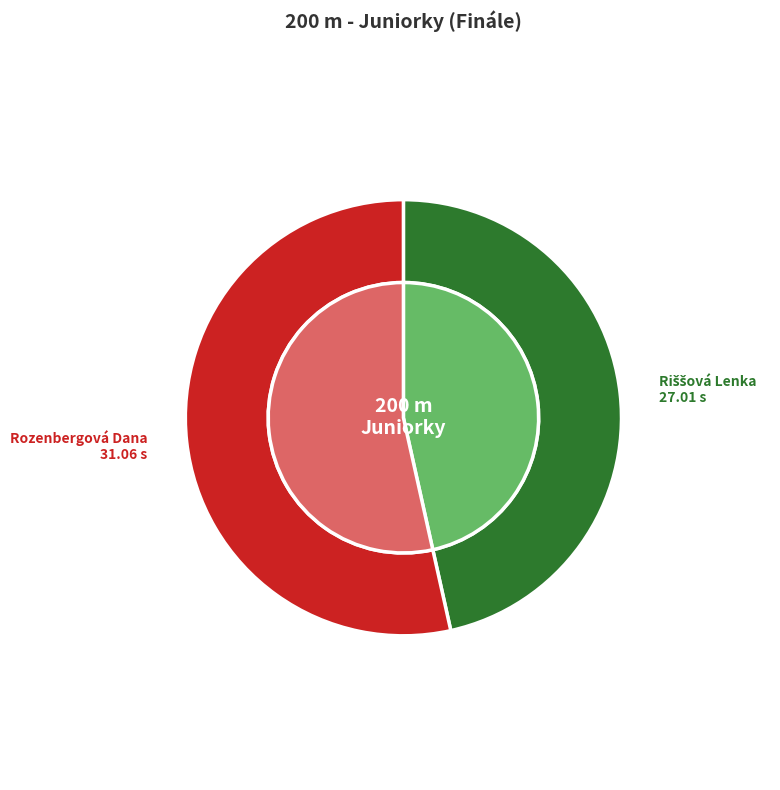

Is it true that Rozenbergová Dana is 53% of the pie?

True